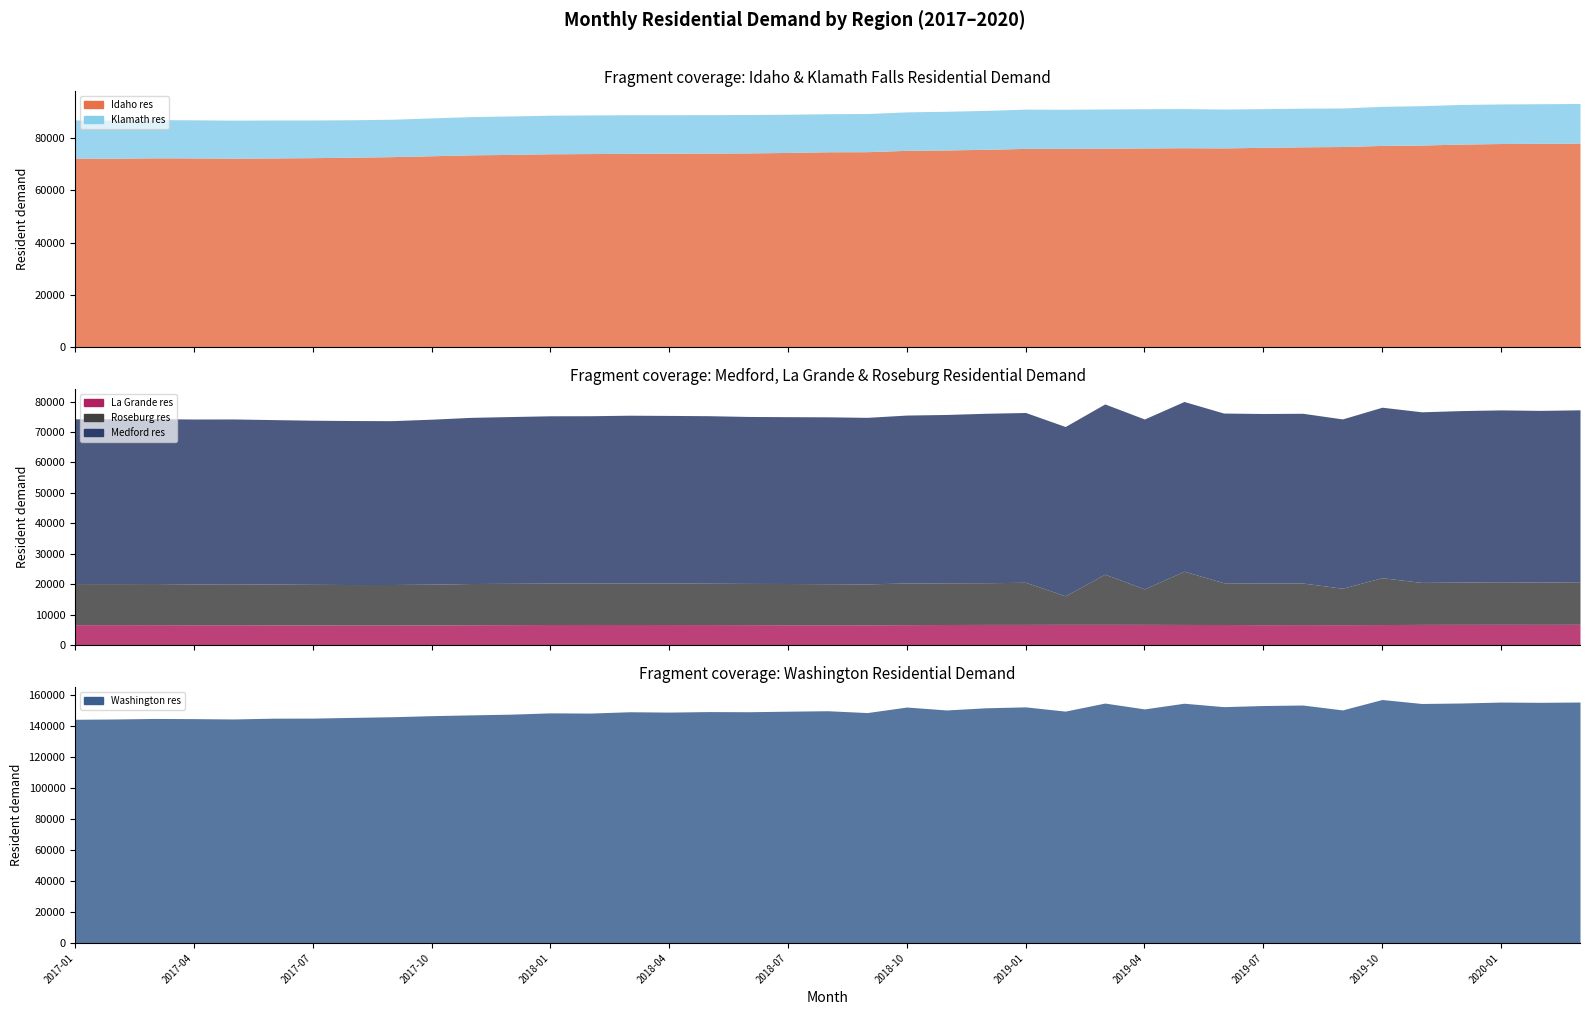

Does the chart display data point markers on the line(s)?

No